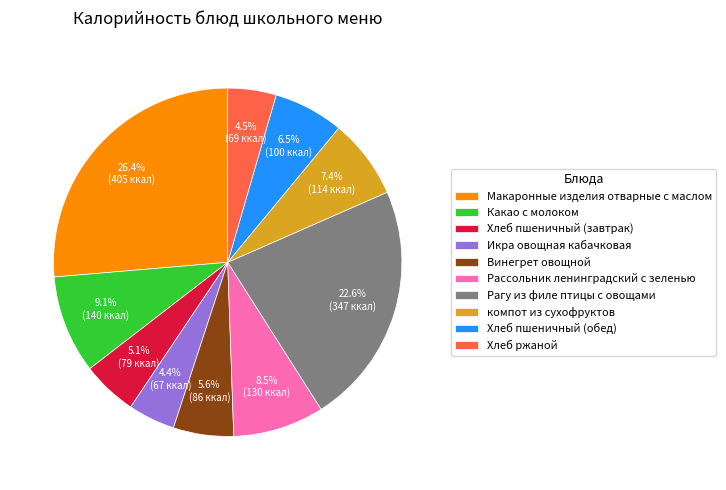

Which category has the biggest portion of the pie?

Макаронные изделия отварные с маслом